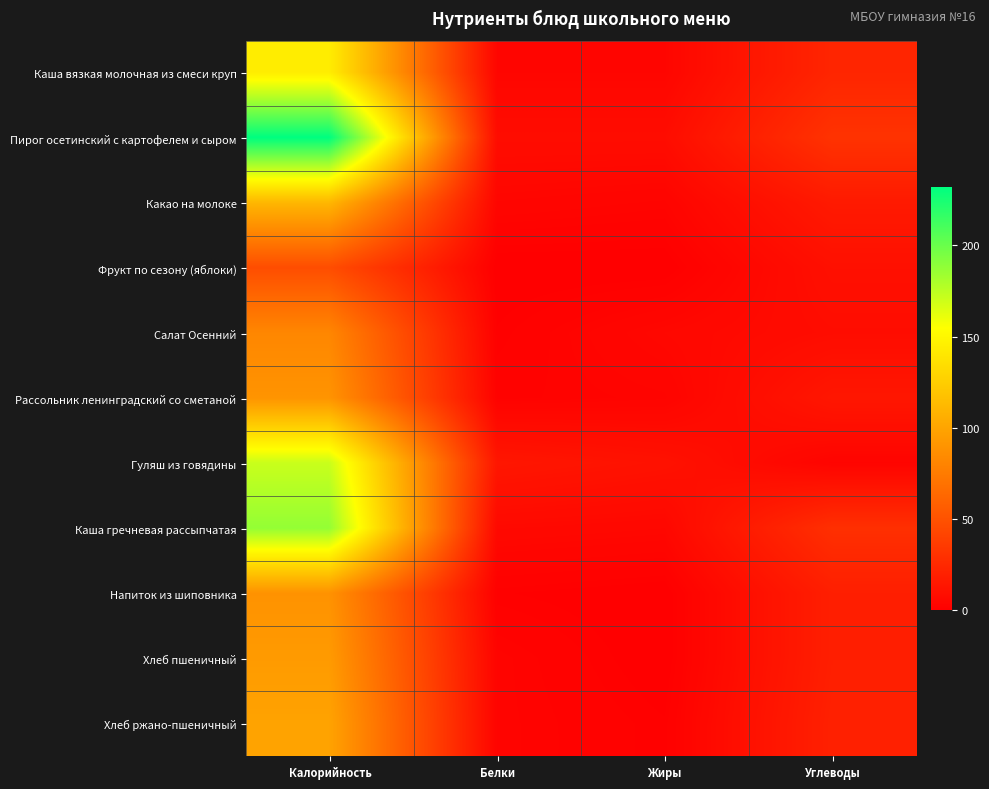

What is the total value across all series at Жиры?

40